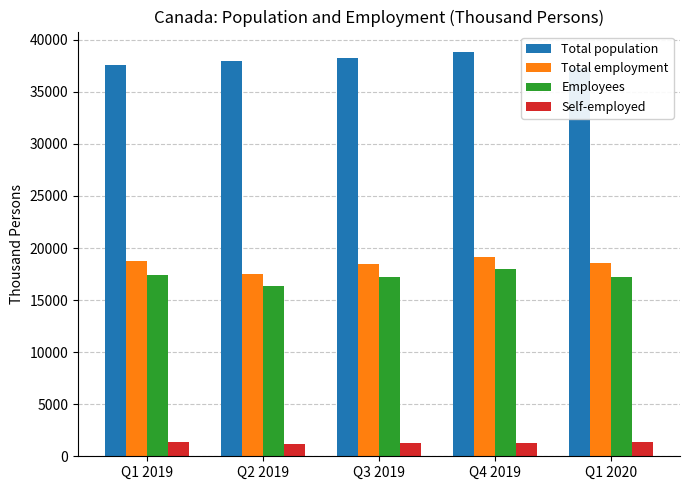

Reading left to right, extract all data points from this chart.

Total population: Q1 2019=37539.9	Q2 2019=37977.3	Q3 2019=38205.2	Q4 2019=38845.8	Q1 2020=37325.2
Total employment: Q1 2019=18746.1	Q2 2019=17513.5	Q3 2019=18487.0	Q4 2019=19177.3	Q1 2020=18581.8
Employees: Q1 2019=17394.8	Q2 2019=16360.0	Q3 2019=17252.0	Q4 2019=17948.2	Q1 2020=17228.5
Self-employed: Q1 2019=1351.3	Q2 2019=1153.6	Q3 2019=1235.0	Q4 2019=1229.1	Q1 2020=1353.3